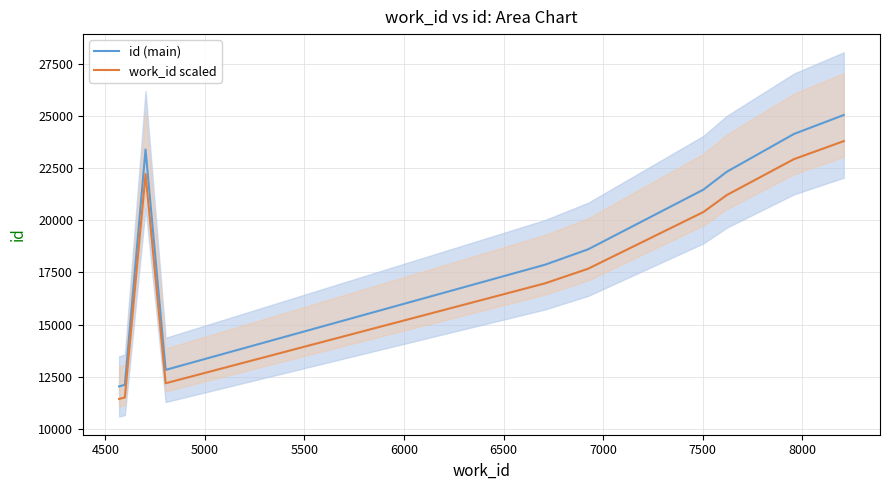

What is the maximum value for id (main)?

25048.0